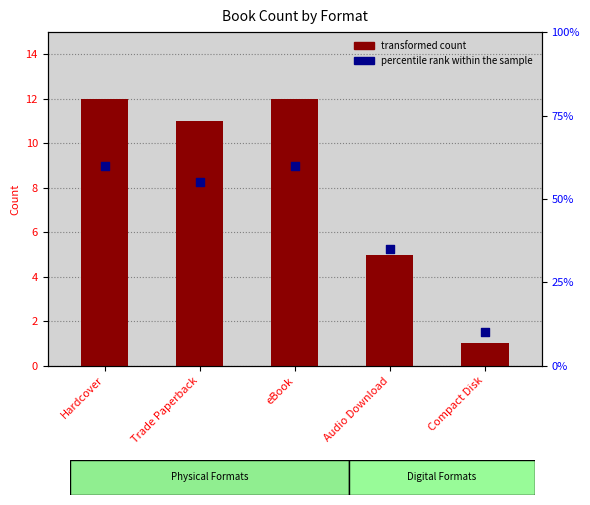

At how many categories does at least one series exceed 24?

4